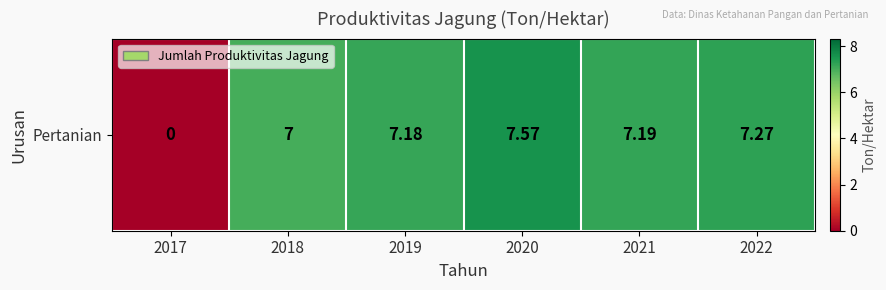

Which label corresponds to the largest value in the chart?

2020